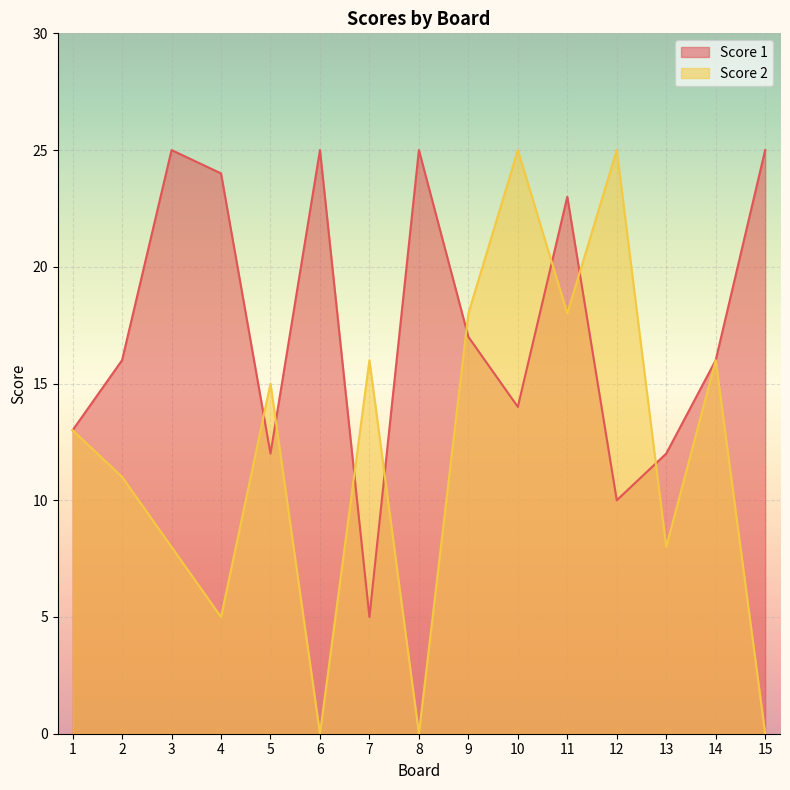

True or false: Score 2 and Score 1 cross at least once.

True